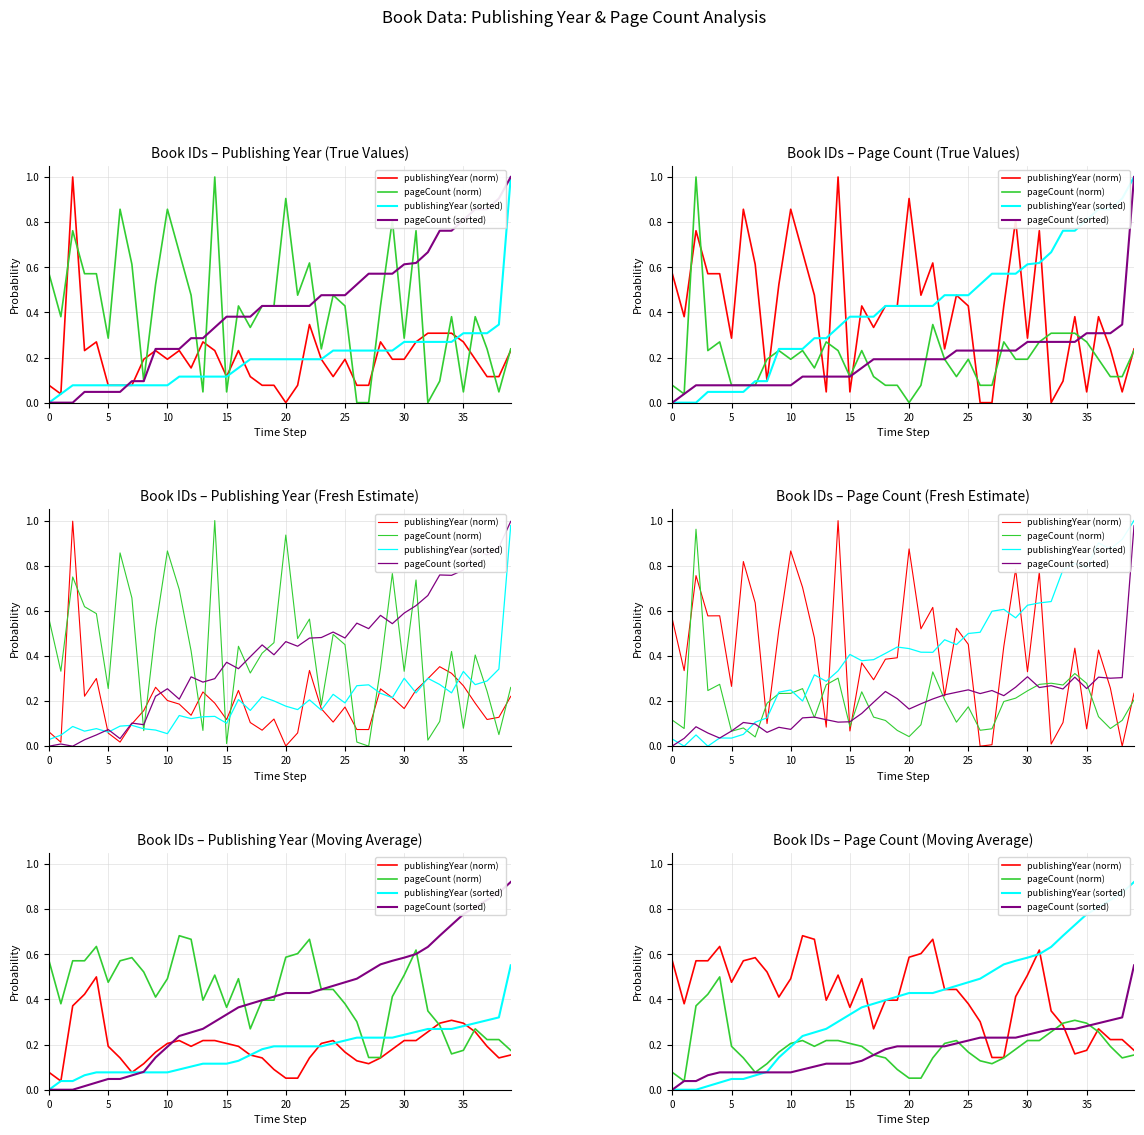

The value of pageCount (norm) at 21 is 0.1. True or false?

False